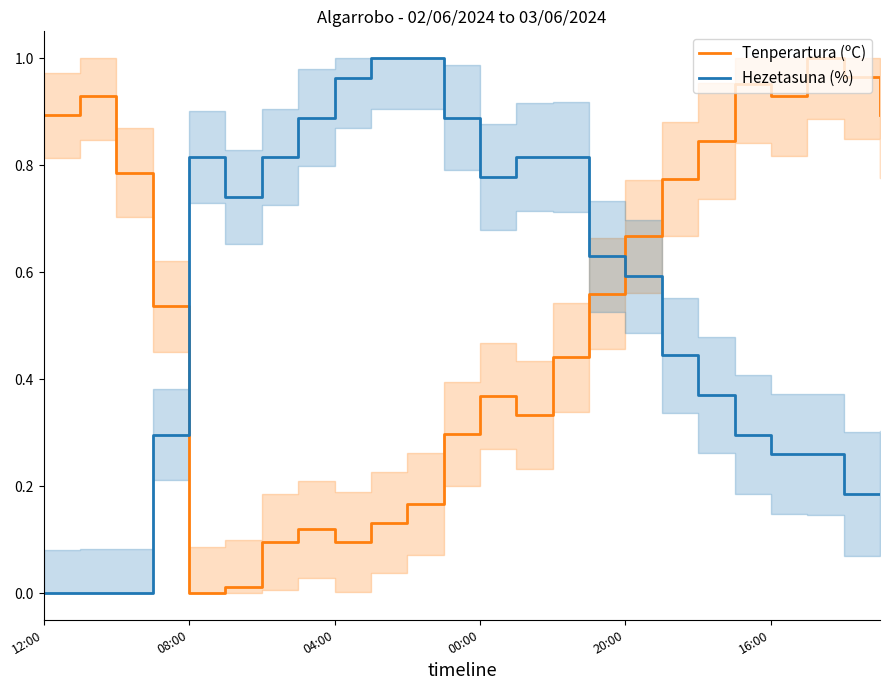

How many categories are shown in the chart?

24